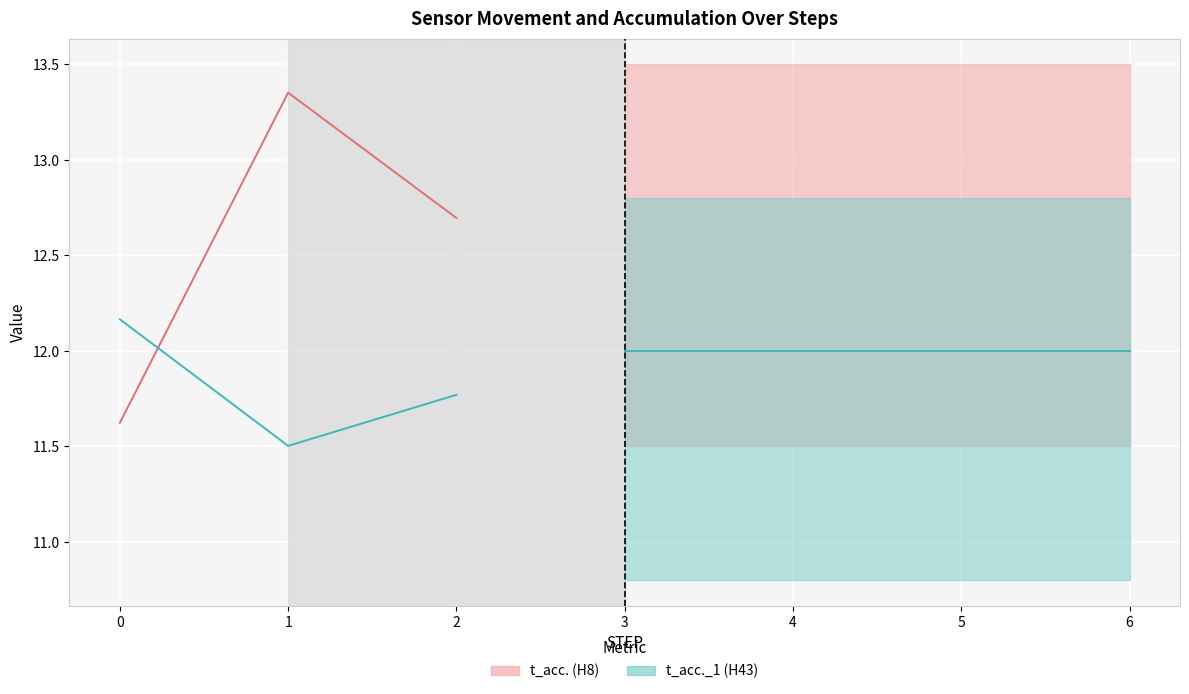

Count the t_acc._1 (H43) values in the range 11 to 12.

2